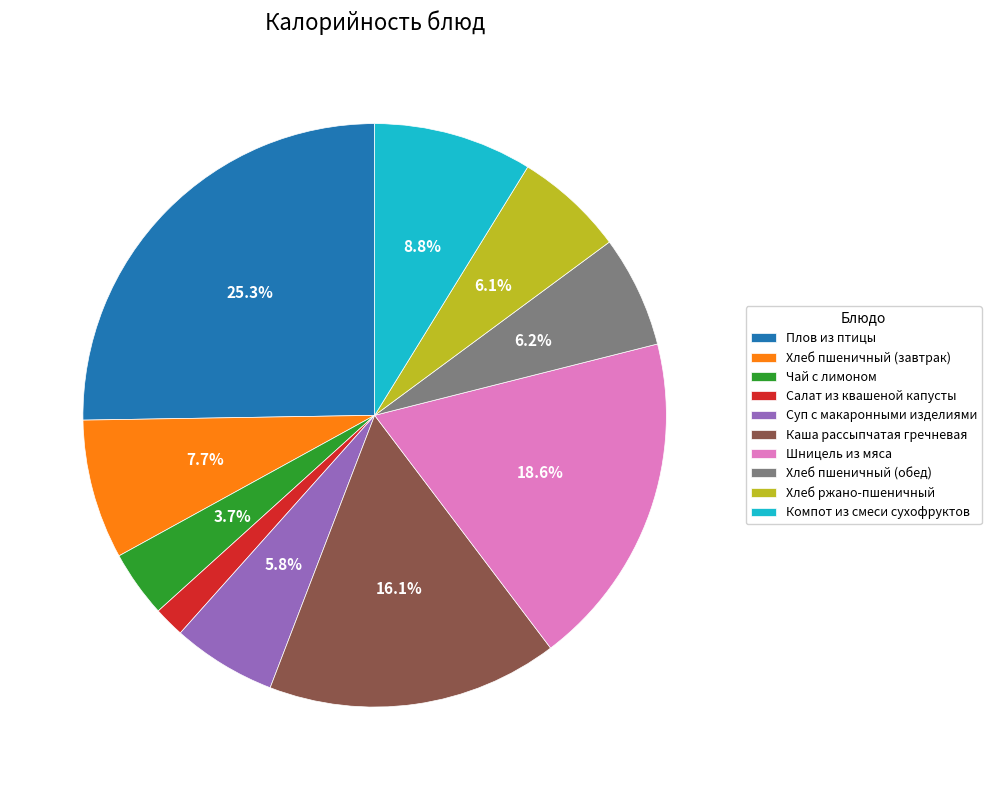

What percentage is the Салат из квашеной капусты slice, to the nearest percent?

2%